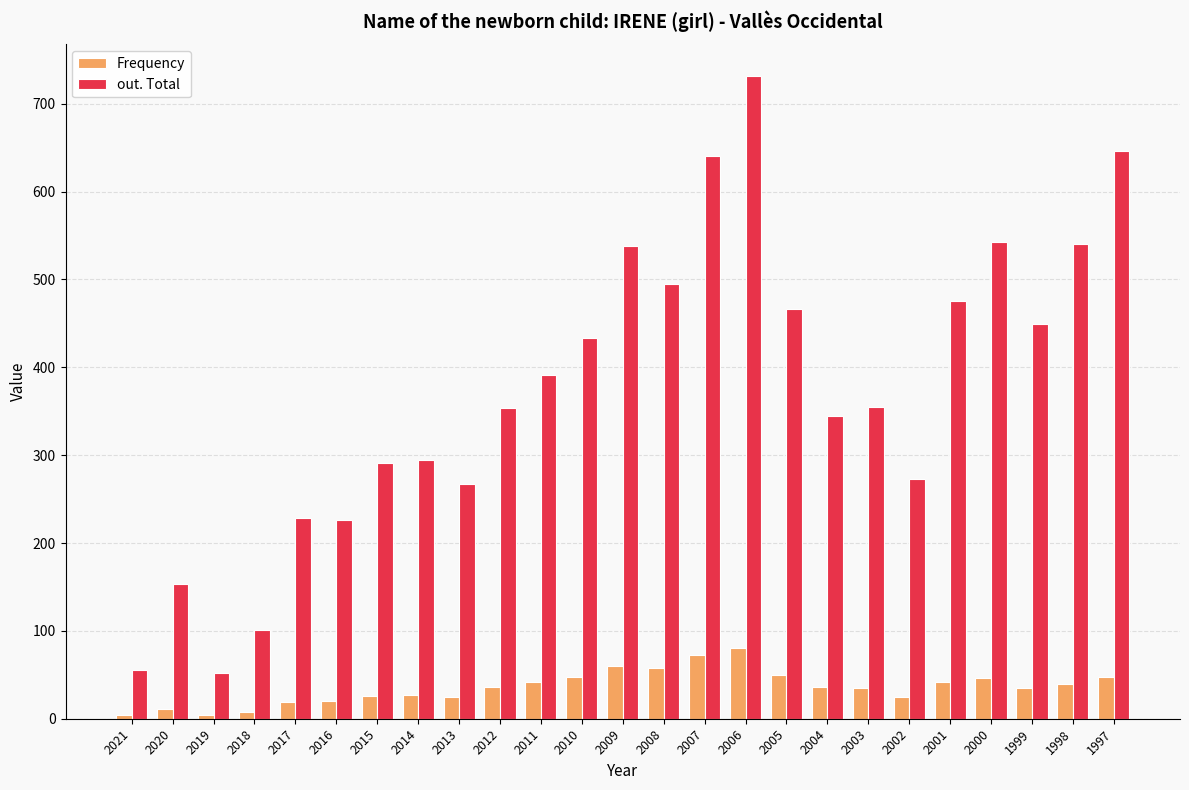

What is the difference between the maximum and second lowest values in the Frequency series?

76